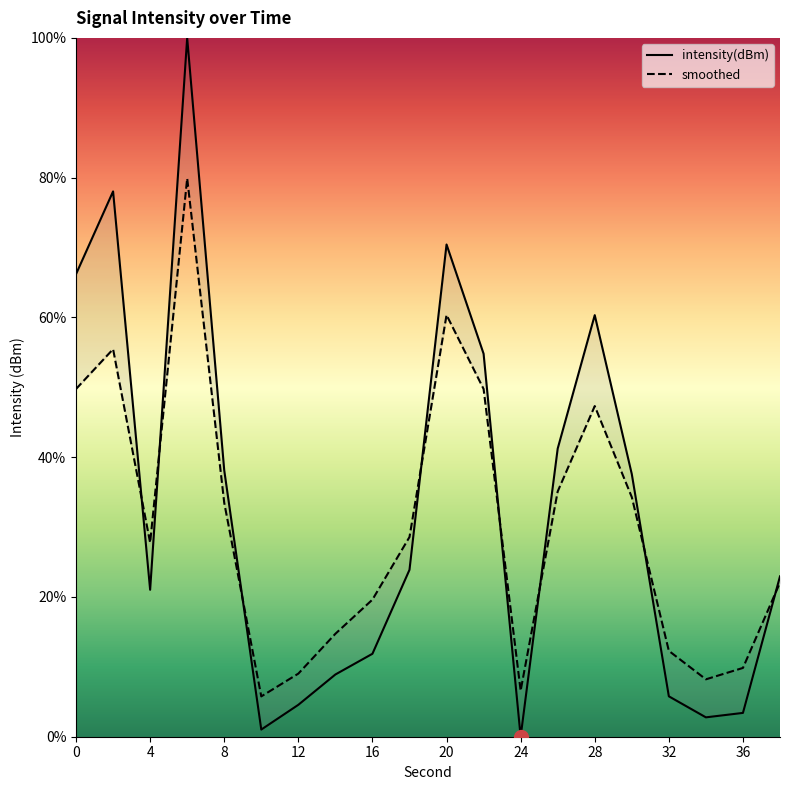

What is the value of the smoothed point at the 2nd from the left?

55.5